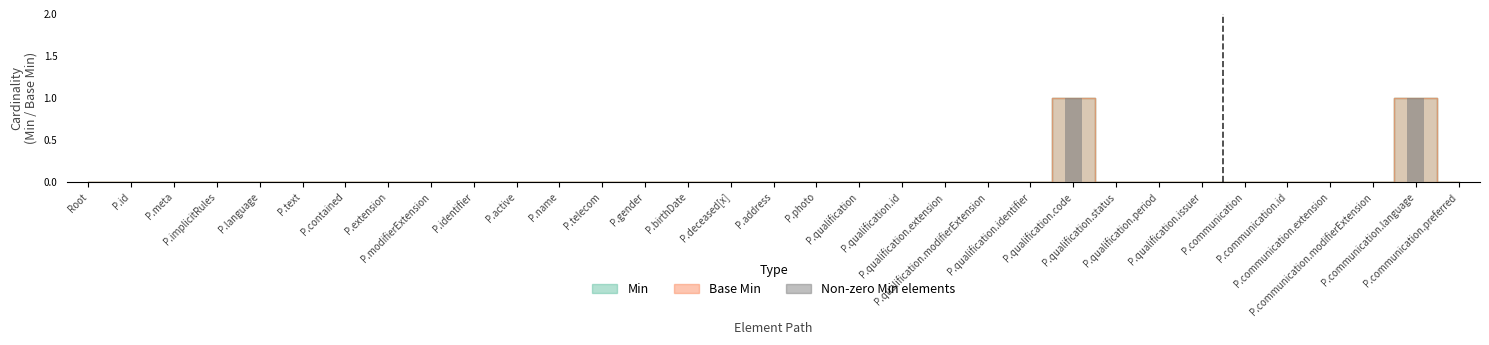

Is it true that Base Min equals 1 at P.communication.preferred?

False